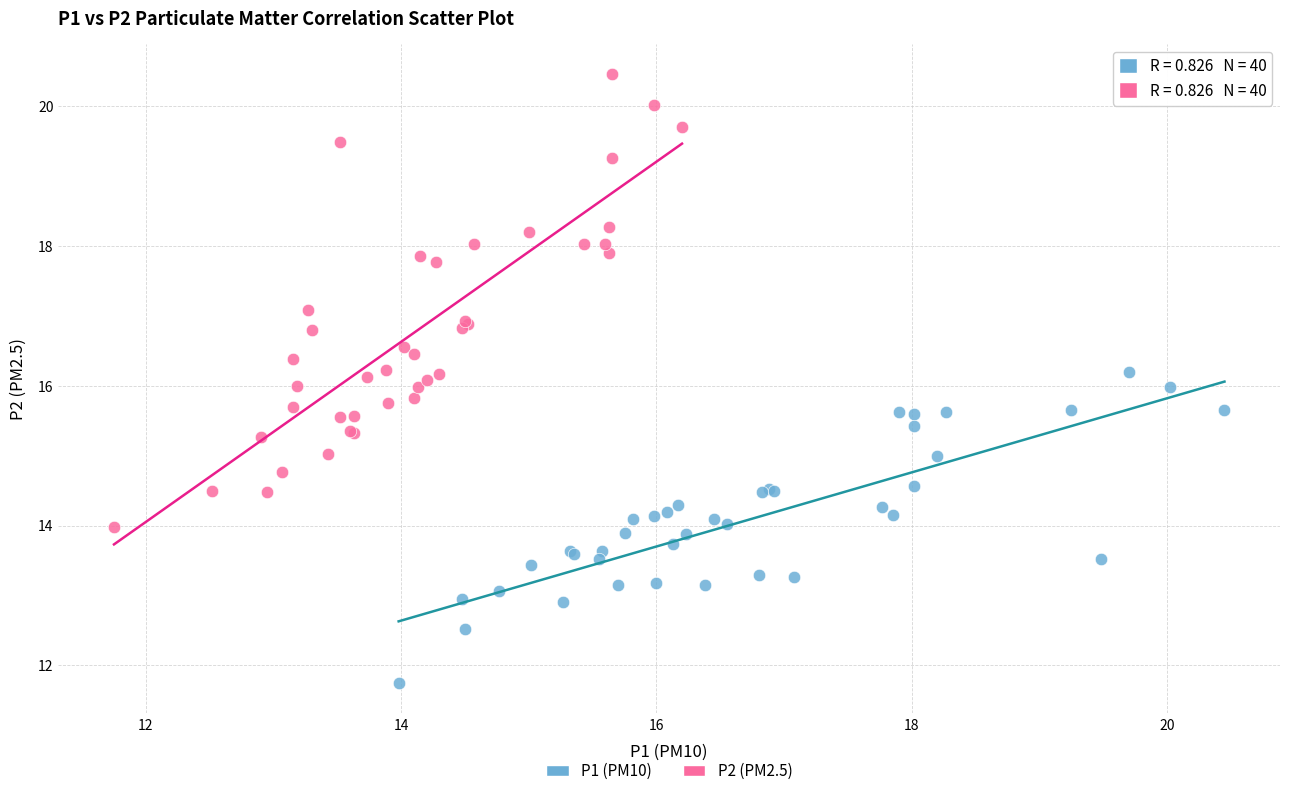

Which series has the widest spread of Y values?

P2 (PM2.5)